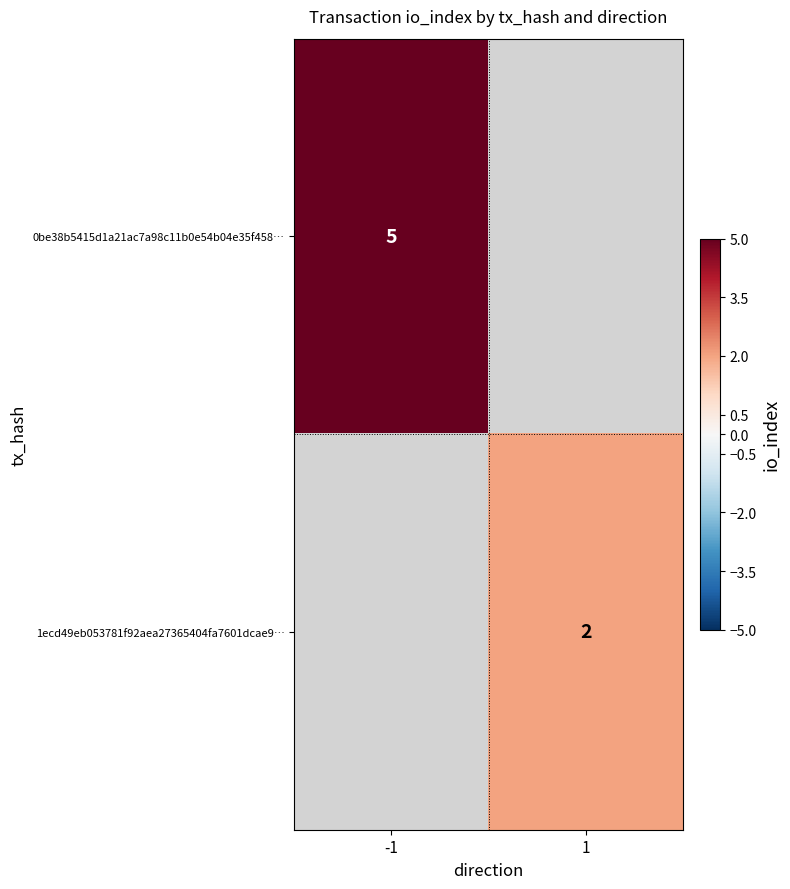

Is it true that 0be38b5415d1a21ac7a98c11b0e54b04e35f458… equals 5 at -1?

True